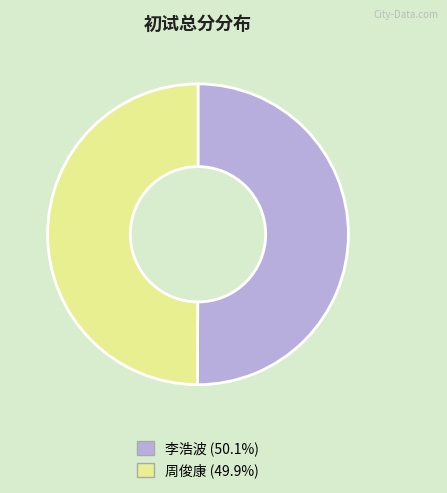

Do 李浩波 (50.1%) and 周俊康 (49.9%) together represent more than half of the pie?

Yes